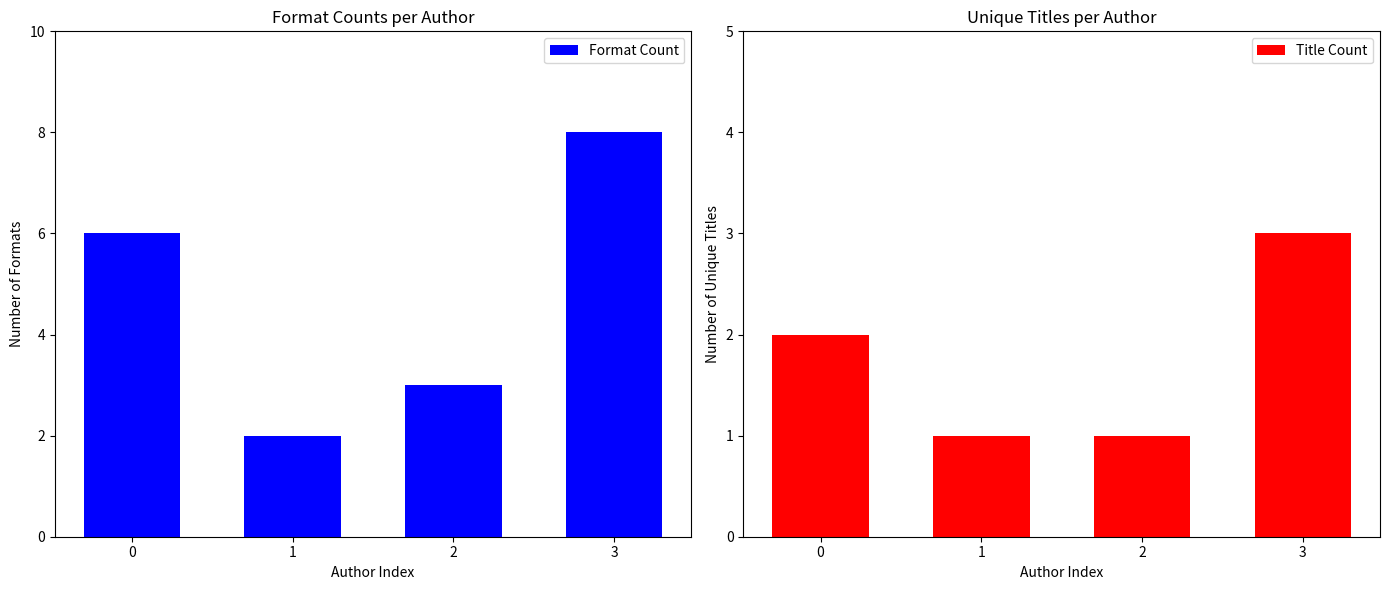

At which category is the sum across all series the highest?

3